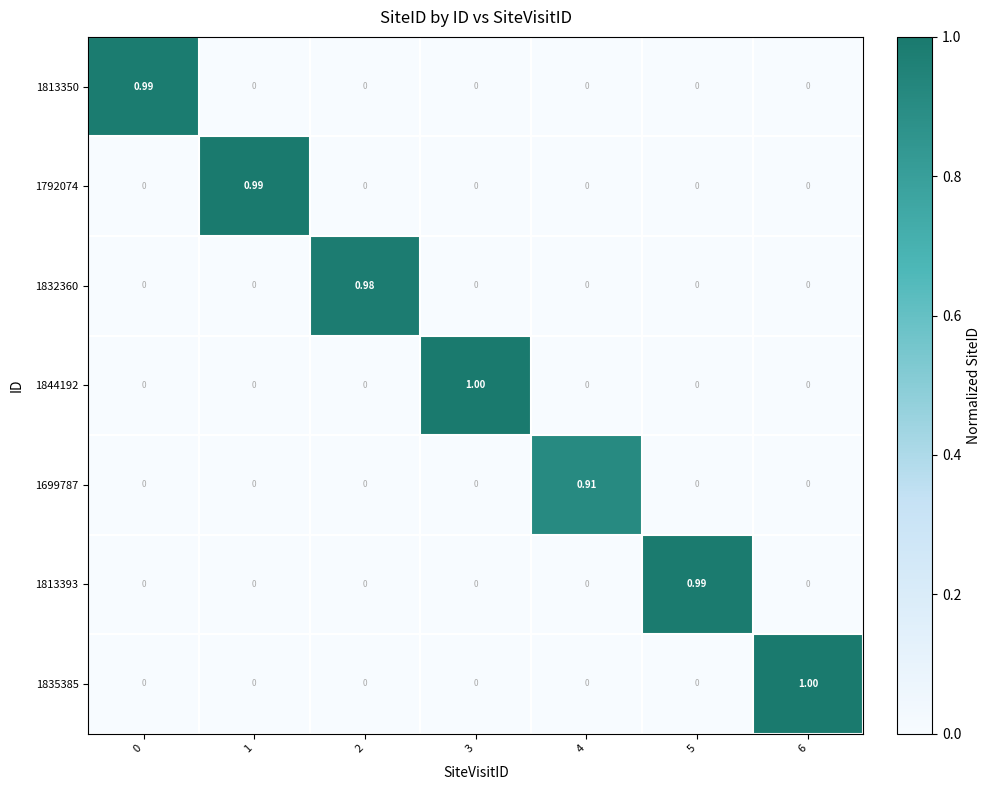

At which category is the sum across all series the highest?

6